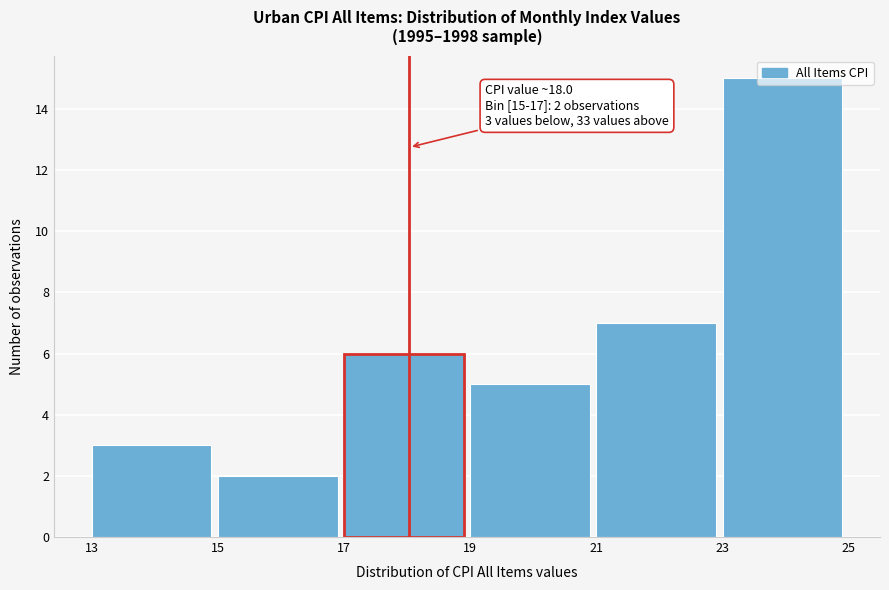

Over which range of the x-axis is the bar tallest?

23 to 25